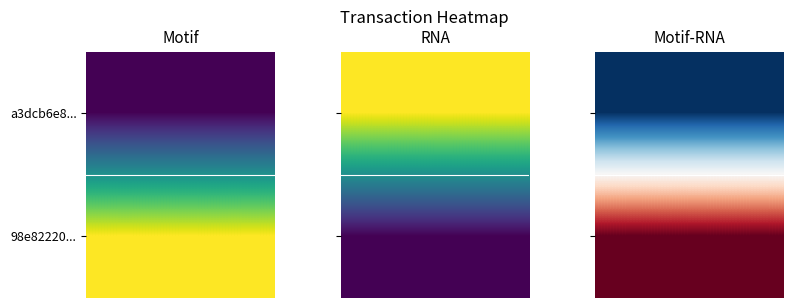

Where is 98e82220a3b4366f615308f002313438370724a nearest to the value 3?

-1